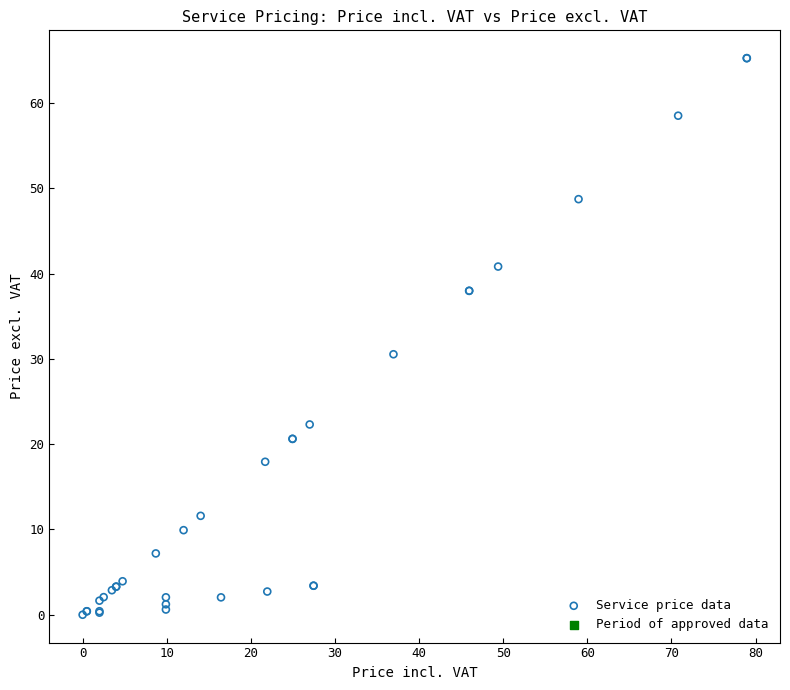

What Y value in the scatter plot is closest to 32?

30.5